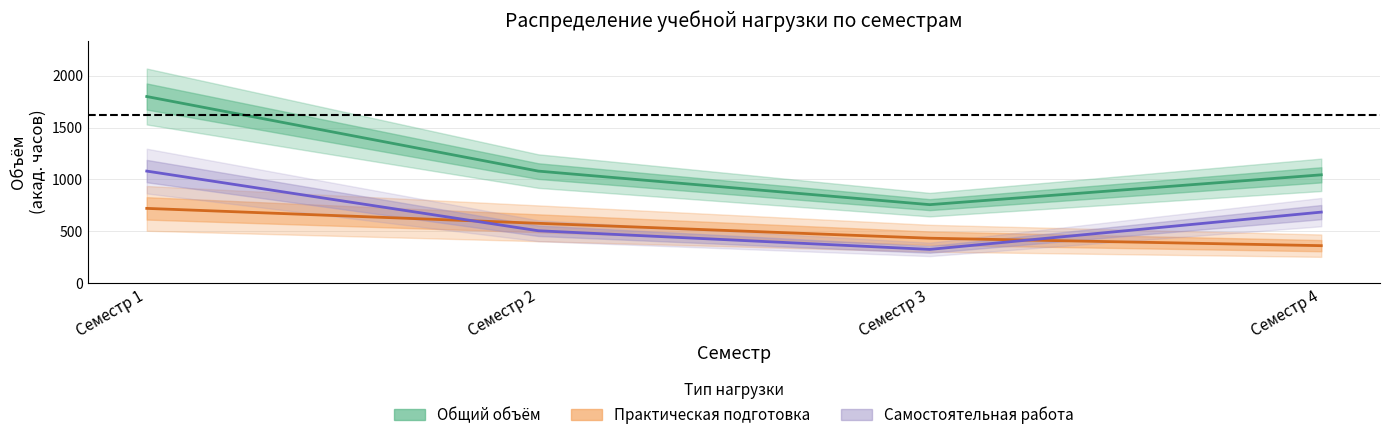

Reading right to left, transcribe all the data shown in this chart.

Общий объём (среднее): Семестр 4=1044	Семестр 3=756	Семестр 2=1080	Семестр 1=1800
Практич. подготовка (среднее): Семестр 4=360	Семестр 3=432	Семестр 2=576	Семестр 1=720
Самостоятельная работа (ср.): Семестр 4=684	Семестр 3=324	Семестр 2=504	Семестр 1=1080